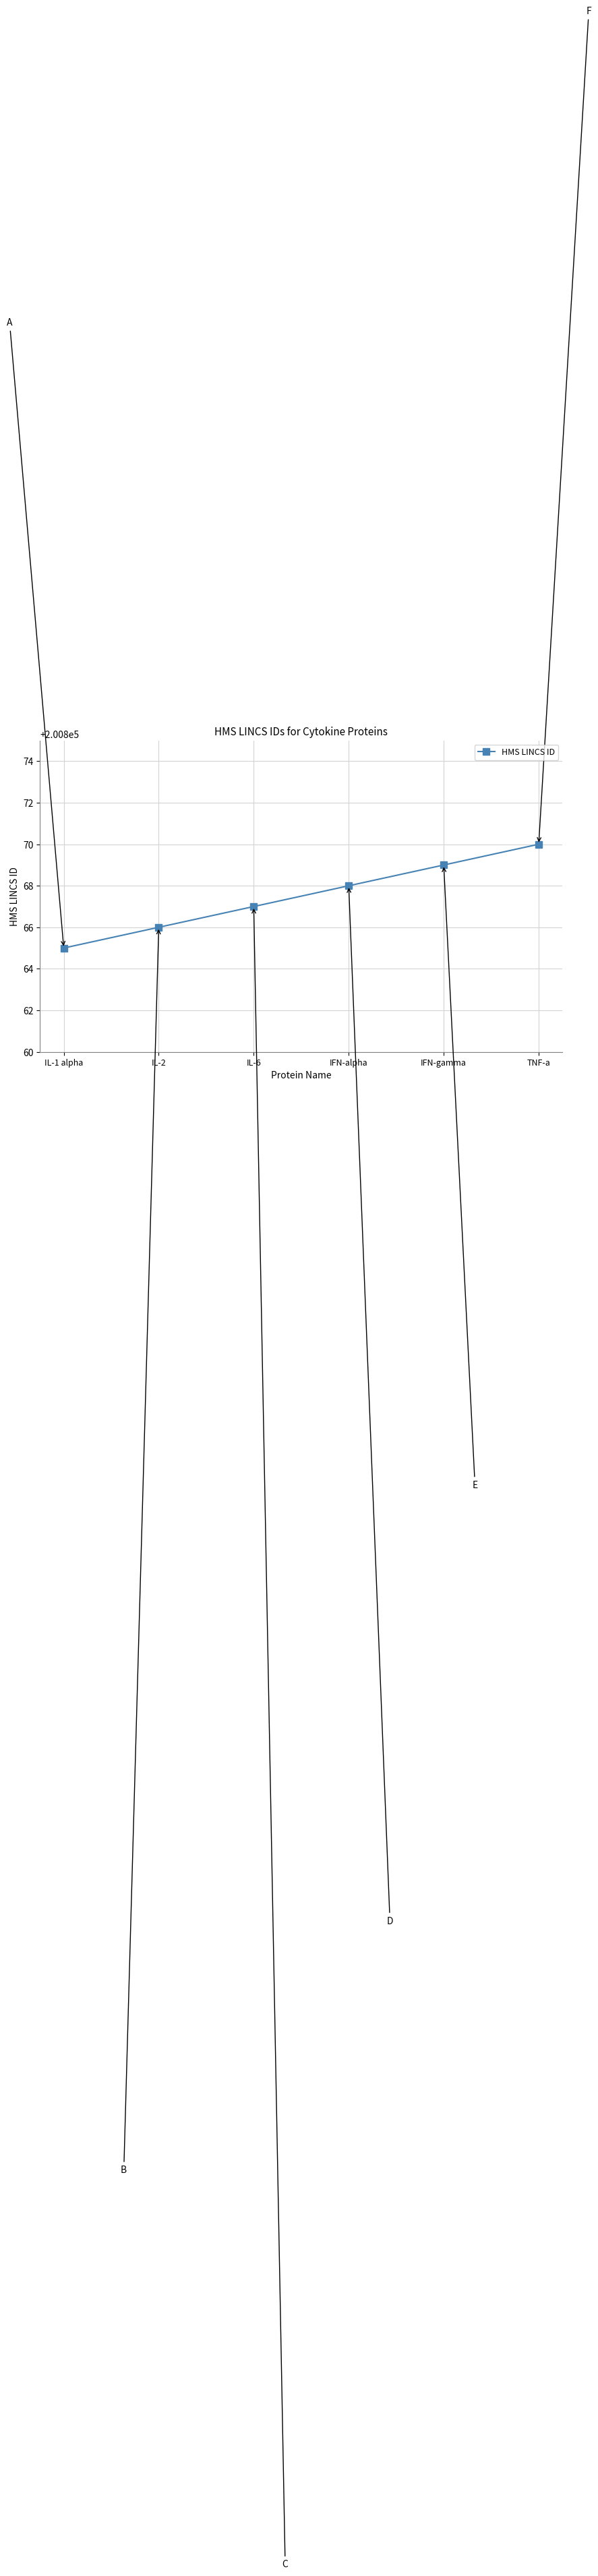

True or false: the data shows 357395 at TNF-a.

False